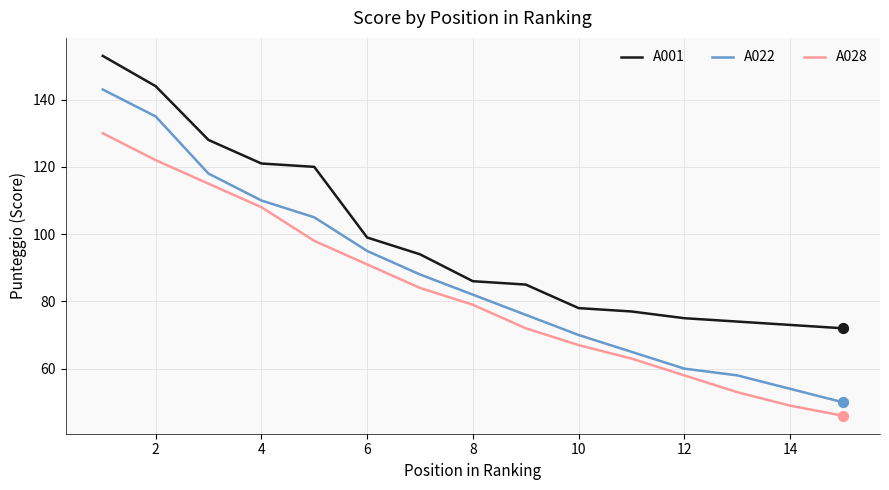

Which series has the largest total across all categories?

A001